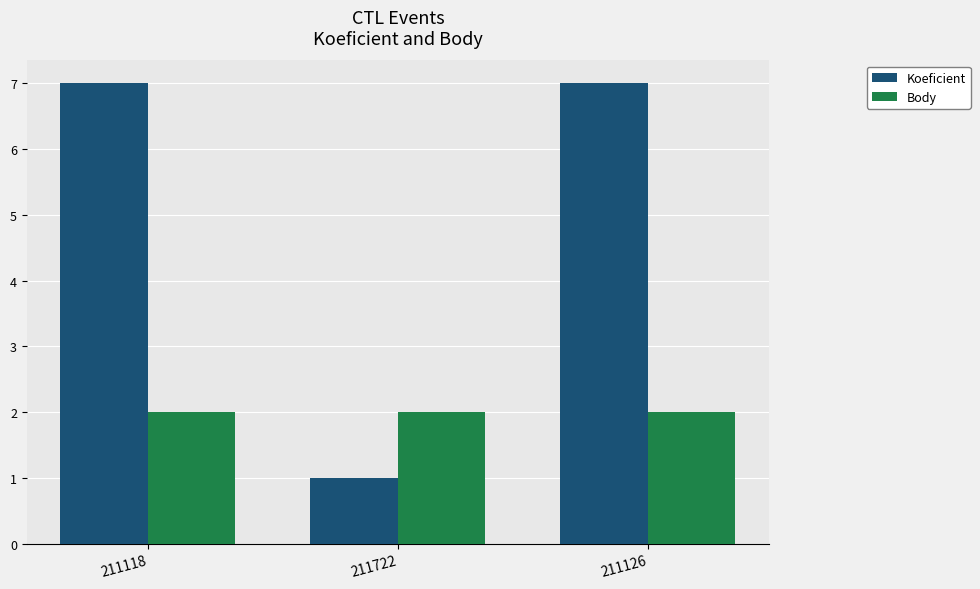

What is the label of the 1st bar from the left?

211118